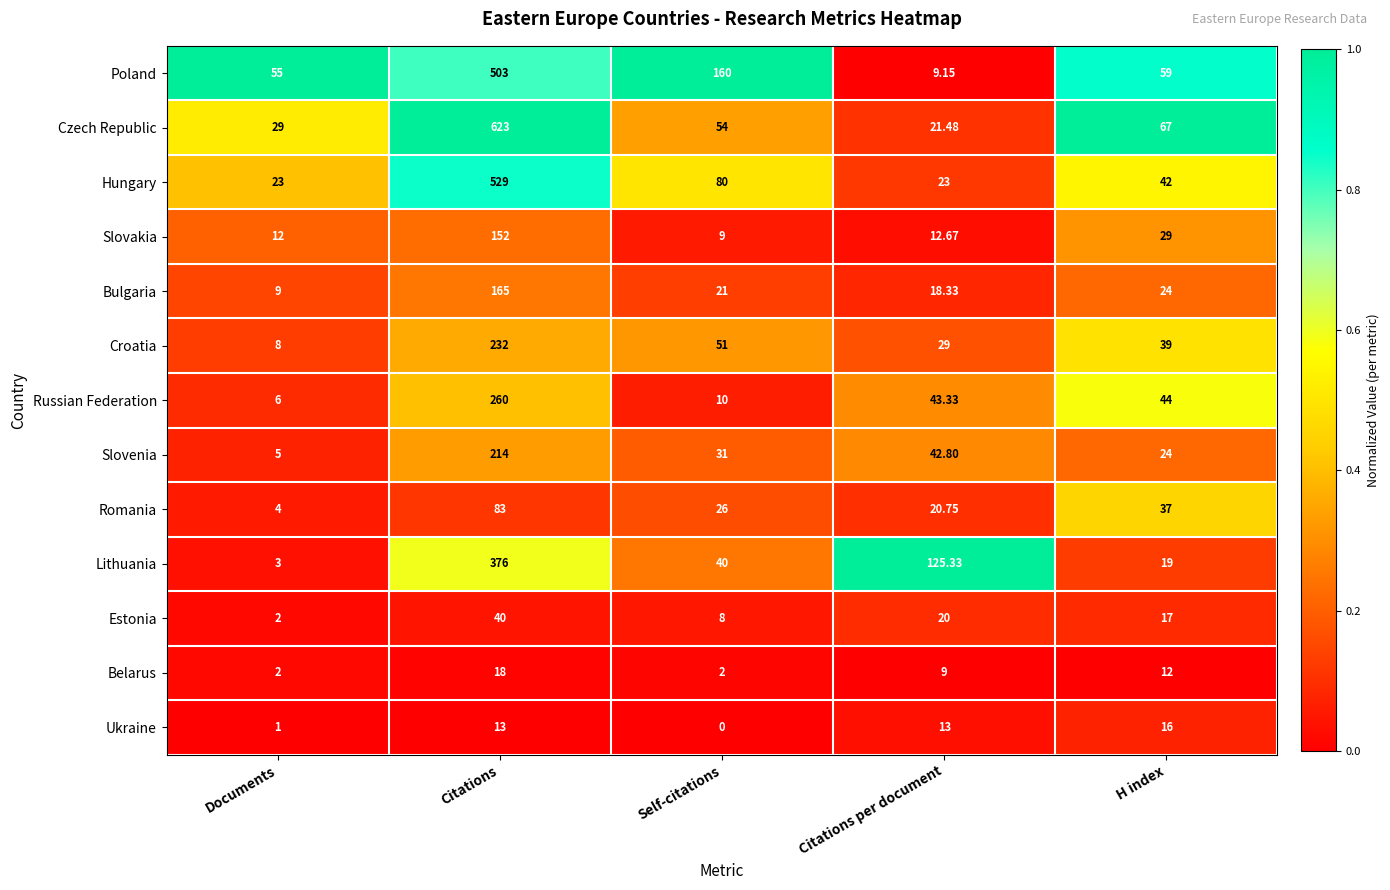

Which series changed the most between Documents and Self-citations?

Poland